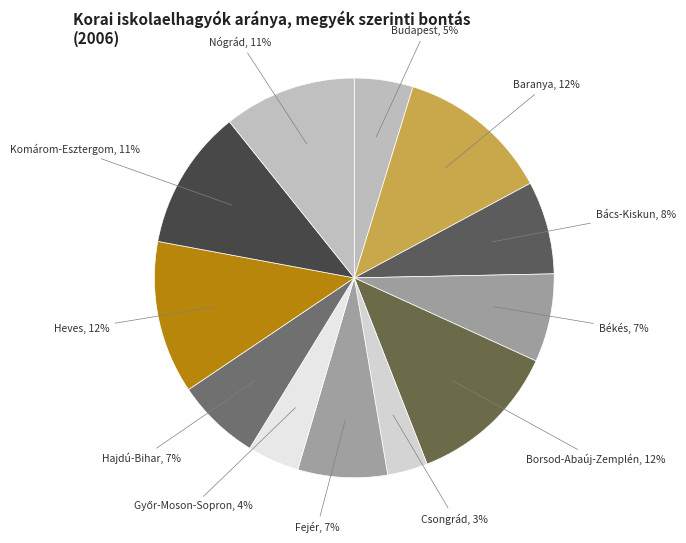

Which slice is the smallest?

Csongrád